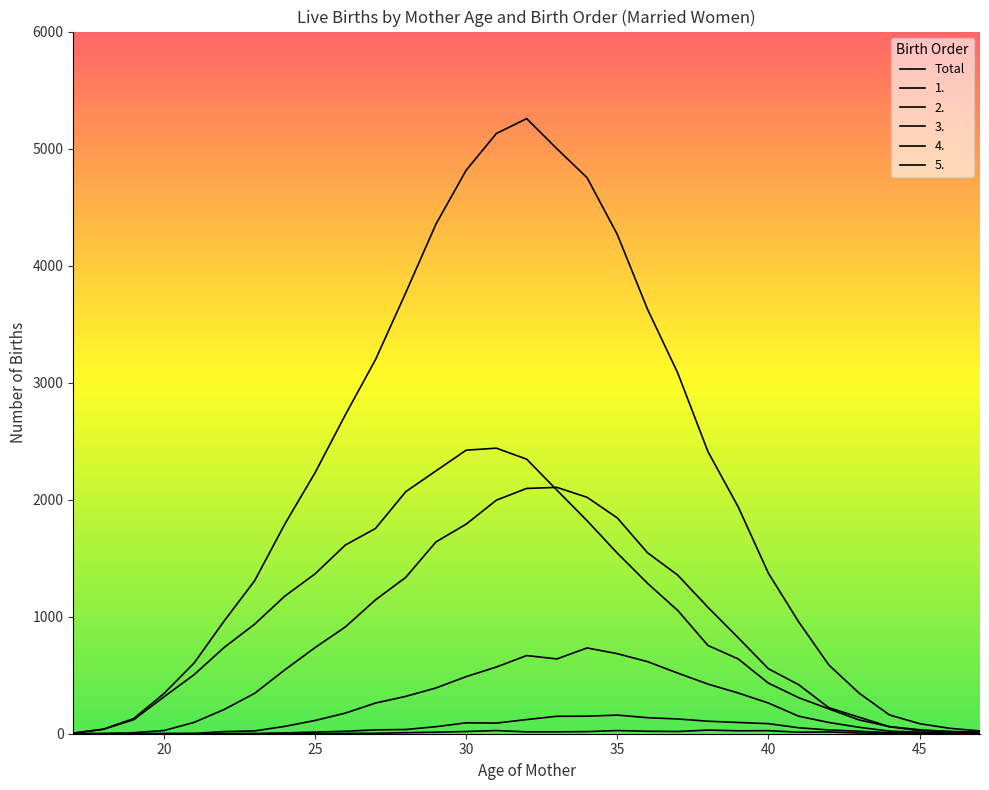

How many lines are shown in the chart?

6